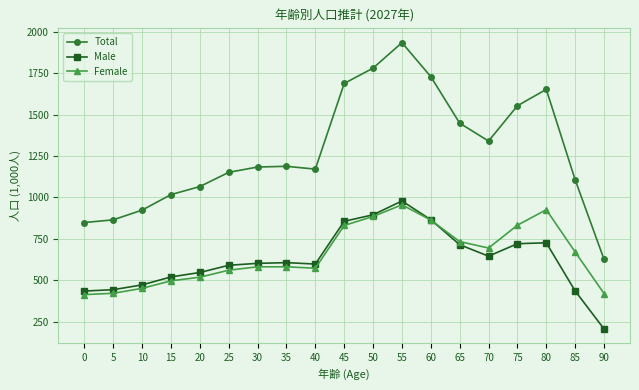

Which series has the largest range (max minus min)?

Total